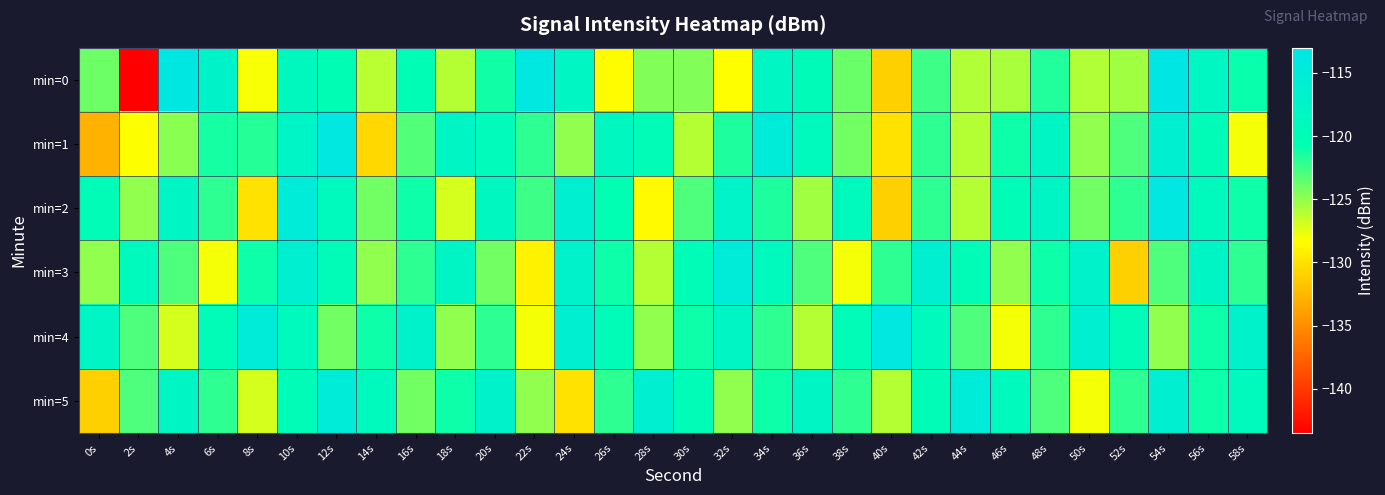

What is the total value across all series at 38s?

-736.7